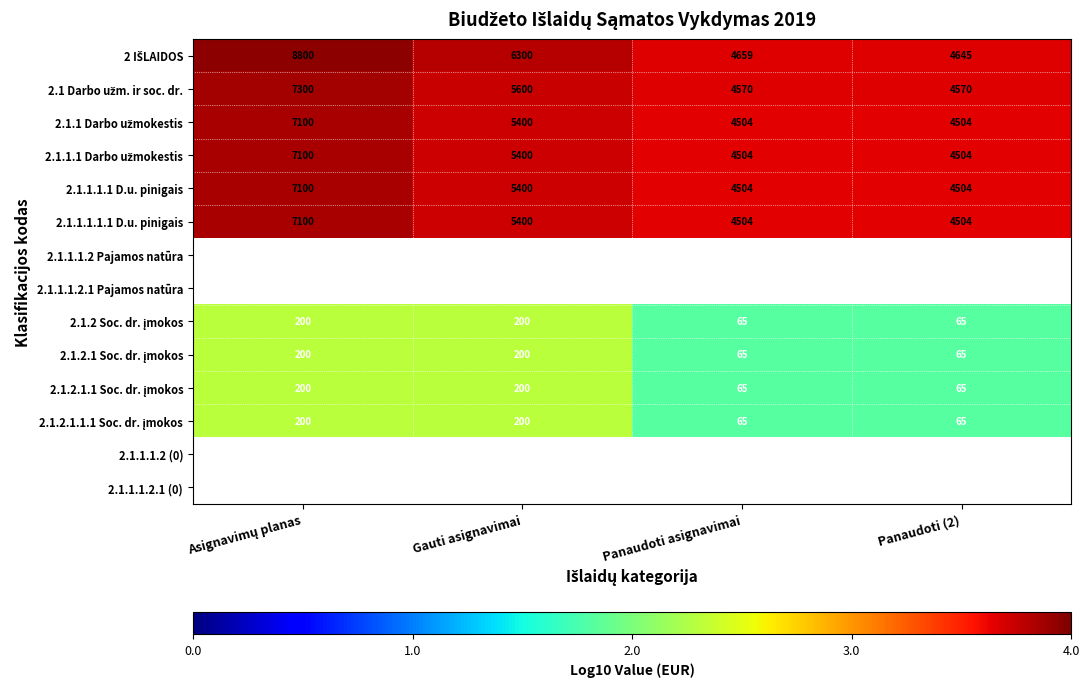

Which category has the highest value in the 2.1.2.1.1.1 Soc. dr. įmokos series?

Asignavimų planas